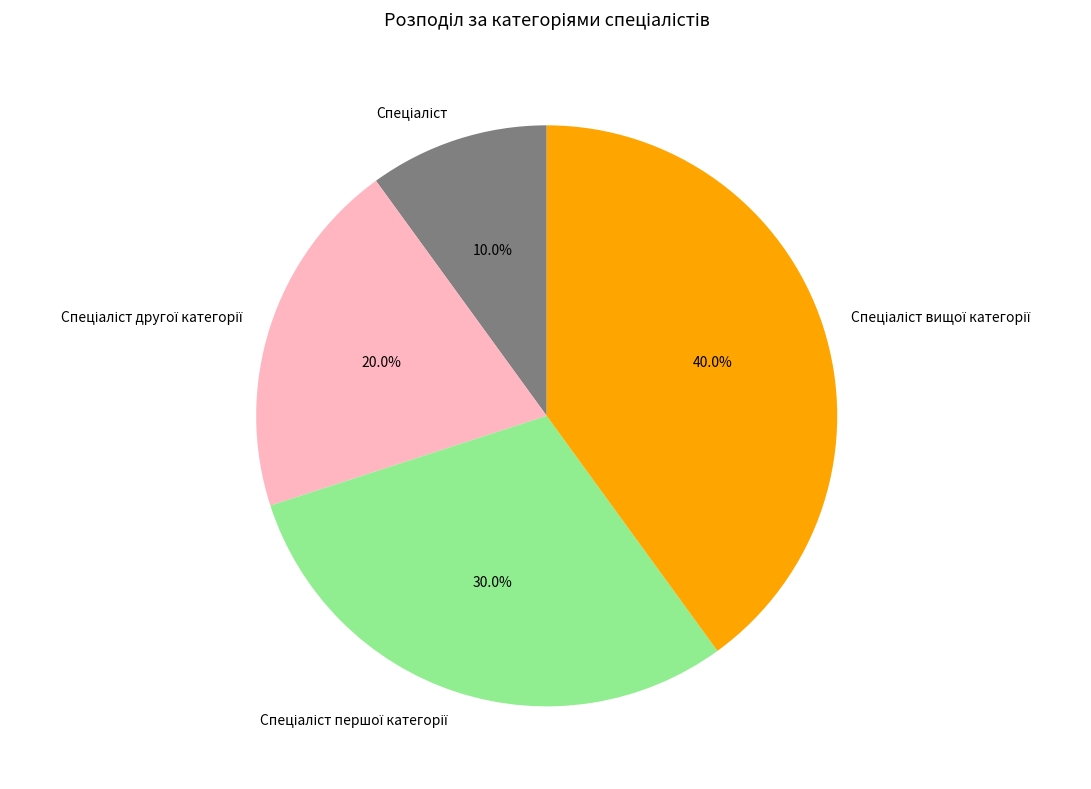

Does any single category account for the majority?

No